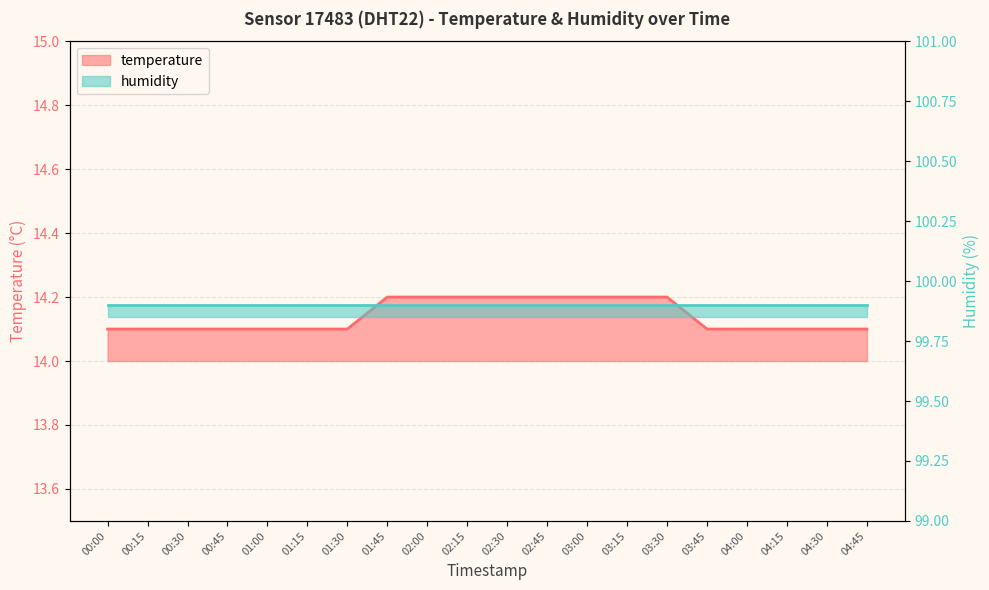

Read the value at 02:30.

14.2